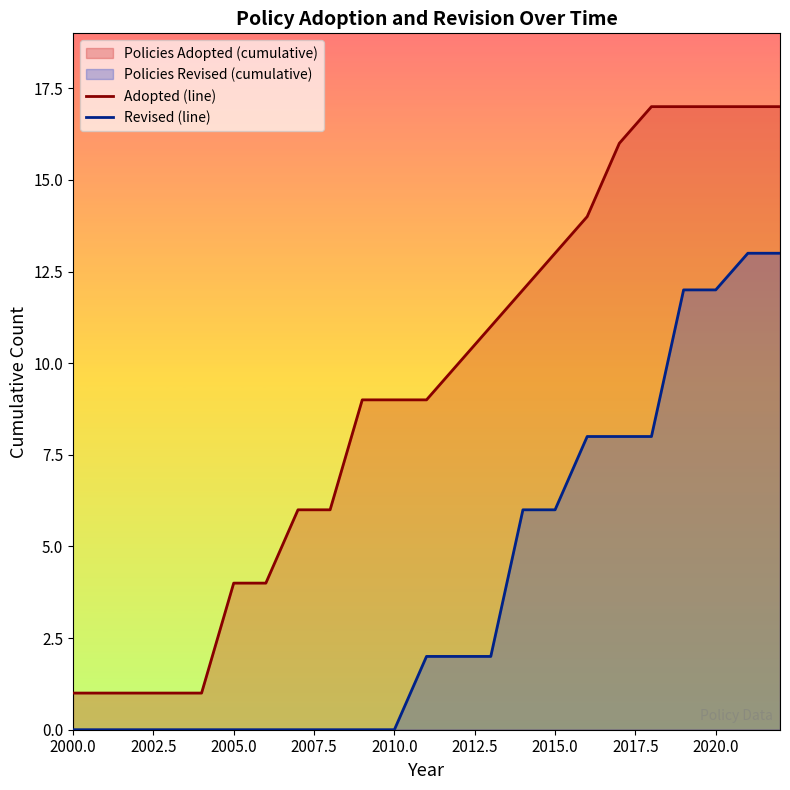

The Revised (line) series shows 0 at 2010.0. True or false?

True